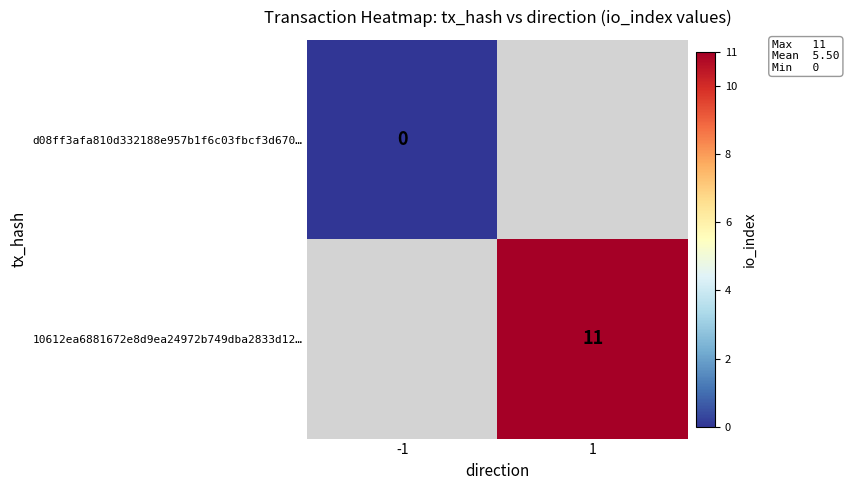

The value of 10612ea6881672e8d9ea24972b749dba2833d12… at 1 is 11. True or false?

True